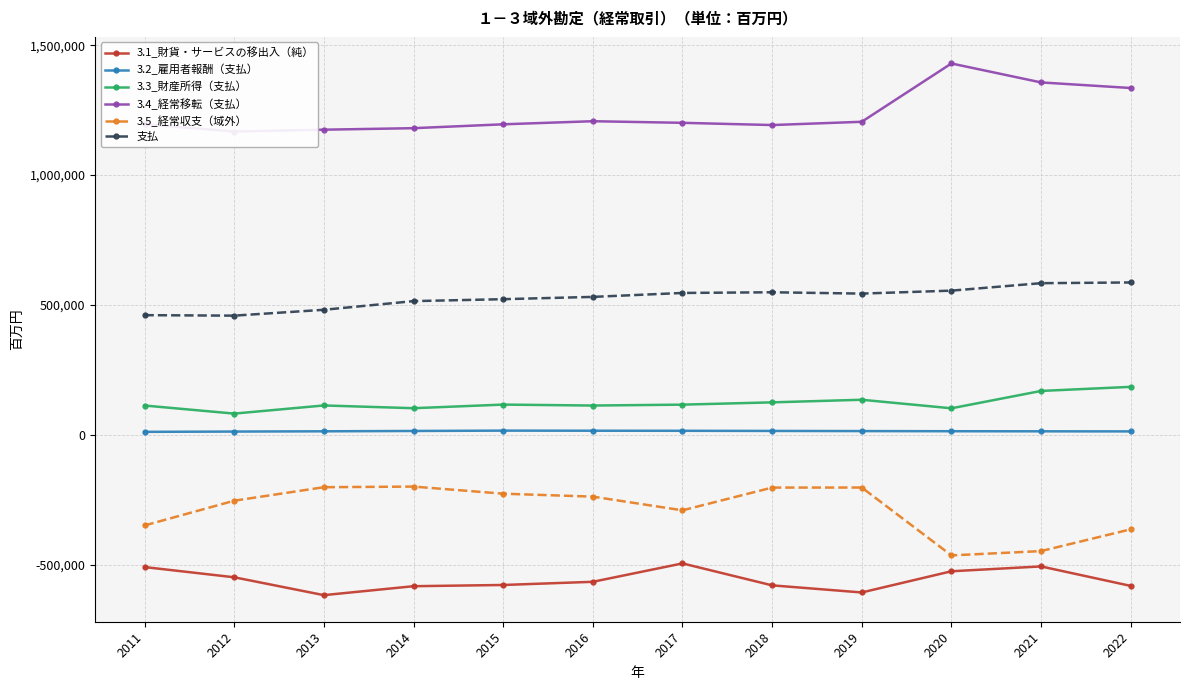

How many interior local valleys does the 支払 series have?

2